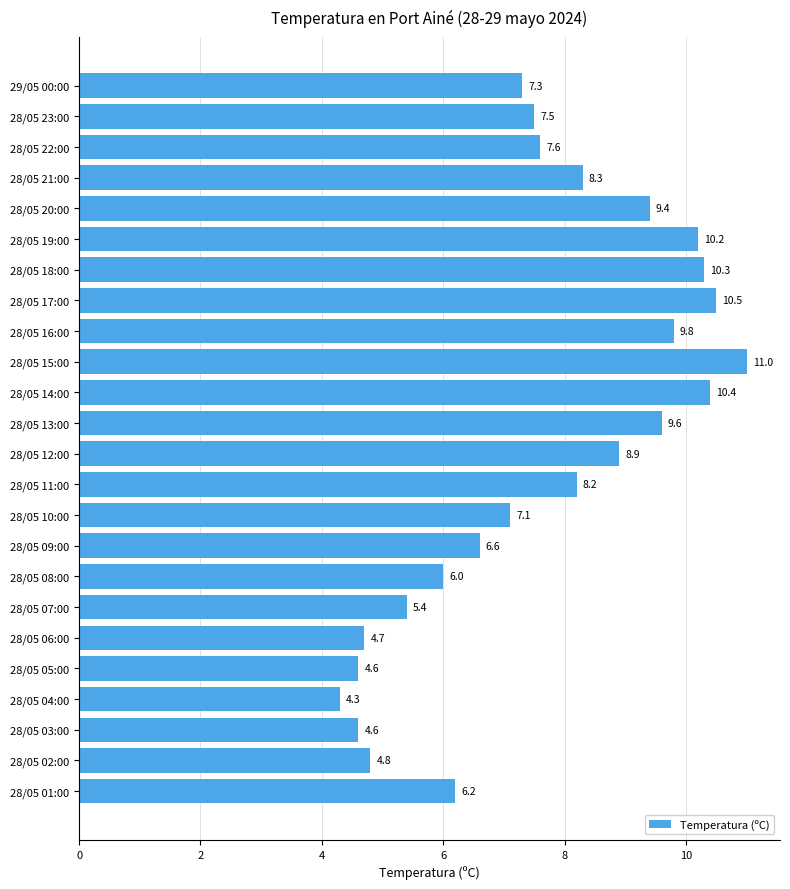

Is it true that the value at 28/05 14:00 is 15.9?

False